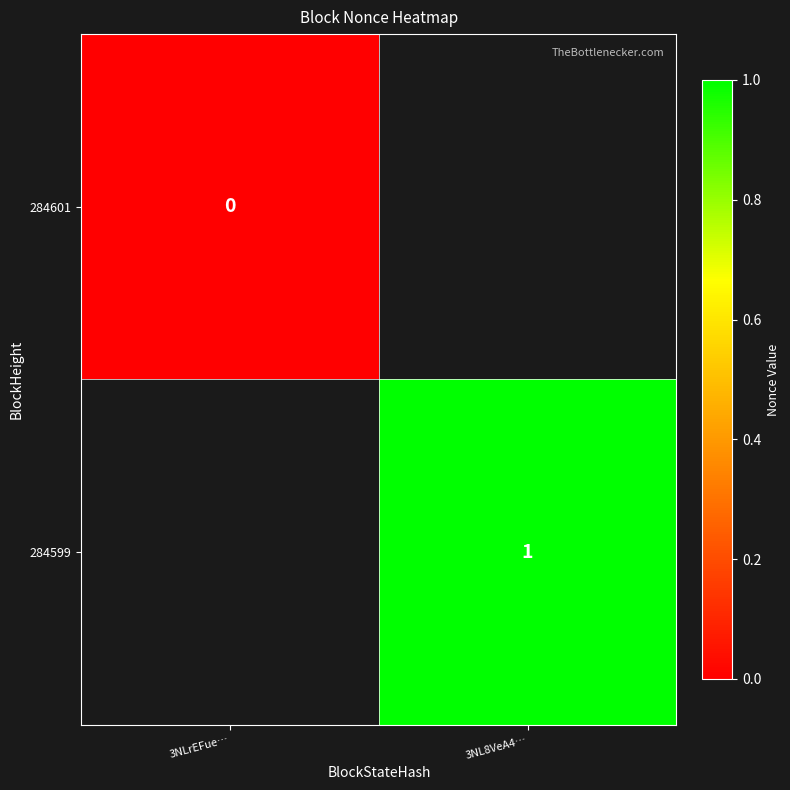

Which category has the lowest value across all series?

3NLrEFue…